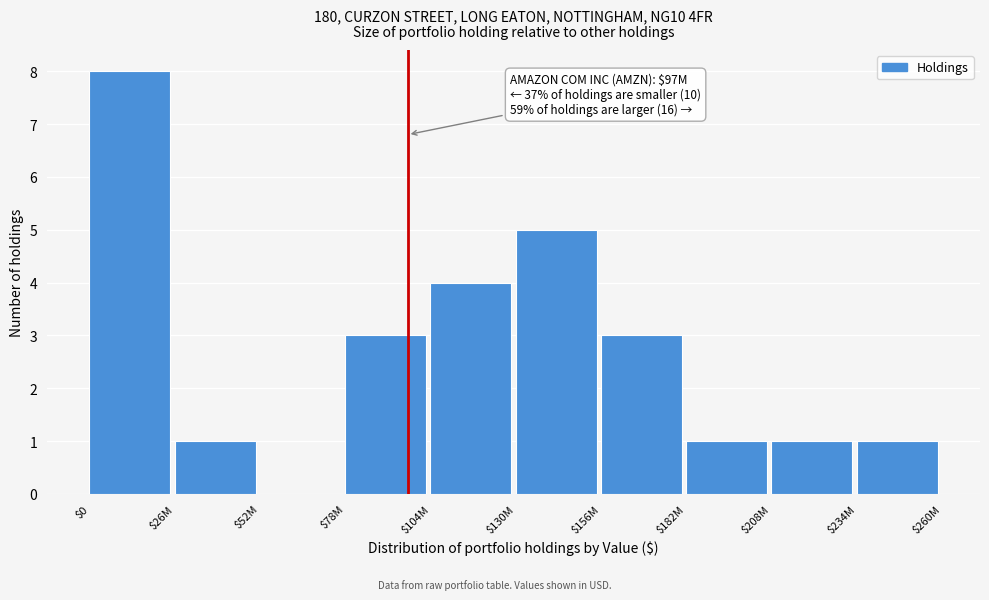

Is it true that the value at $104M is 4?

True